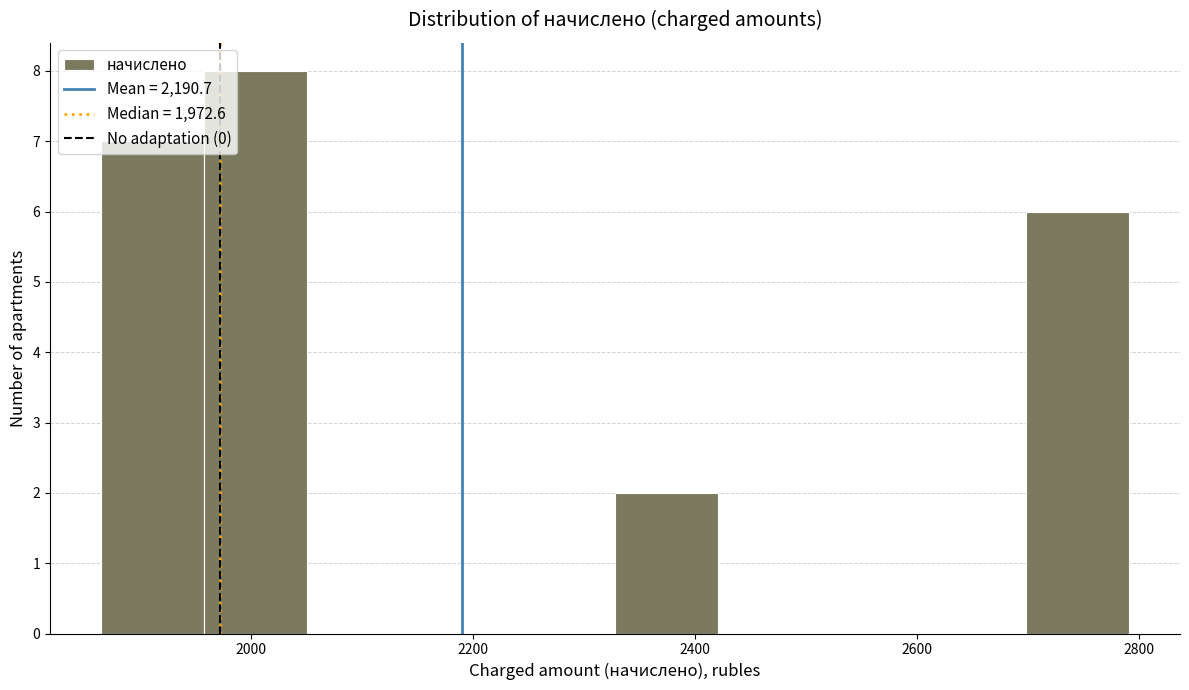

Reading left to right, list every bar in this chart as the range it spans on the x-axis followed by its height. Neither the bar edges nor the heights are printed on the chart, so give them approximately, as read against the axes.

1860 to 1960: 7
1960 to 2060: 8
2060 to 2140: 0
2140 to 2240: 0
2240 to 2320: 0
2320 to 2420: 2
2420 to 2520: 0
2520 to 2600: 0
2600 to 2700: 0
2700 to 2800: 6